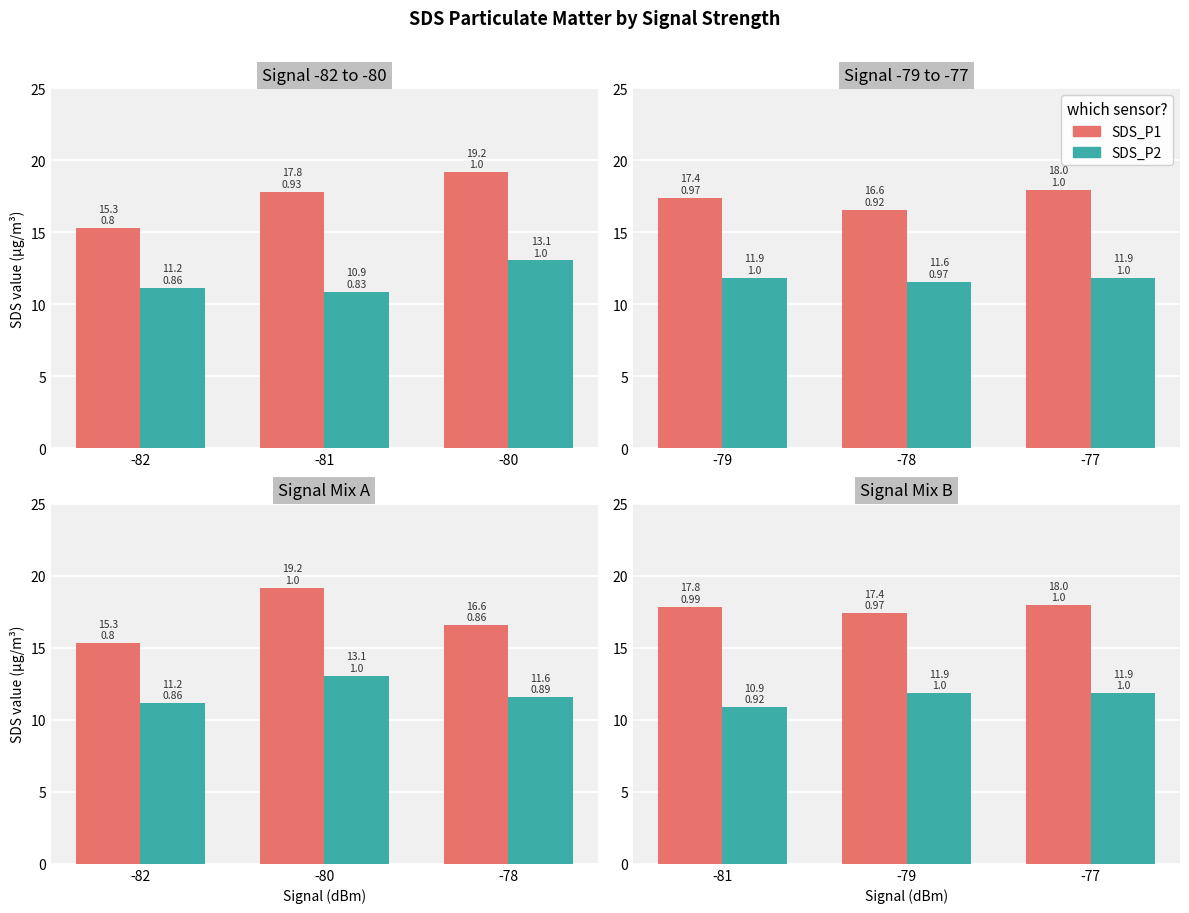

Reading right to left, extract all data points from this chart.

SDS_P1: 18.0	17.4	17.8
SDS_P2: 11.9	11.9	10.9